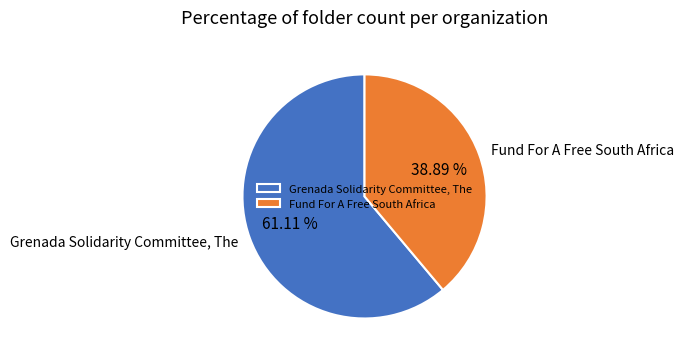

Is Grenada Solidarity Committee, The the majority of the pie?

Yes